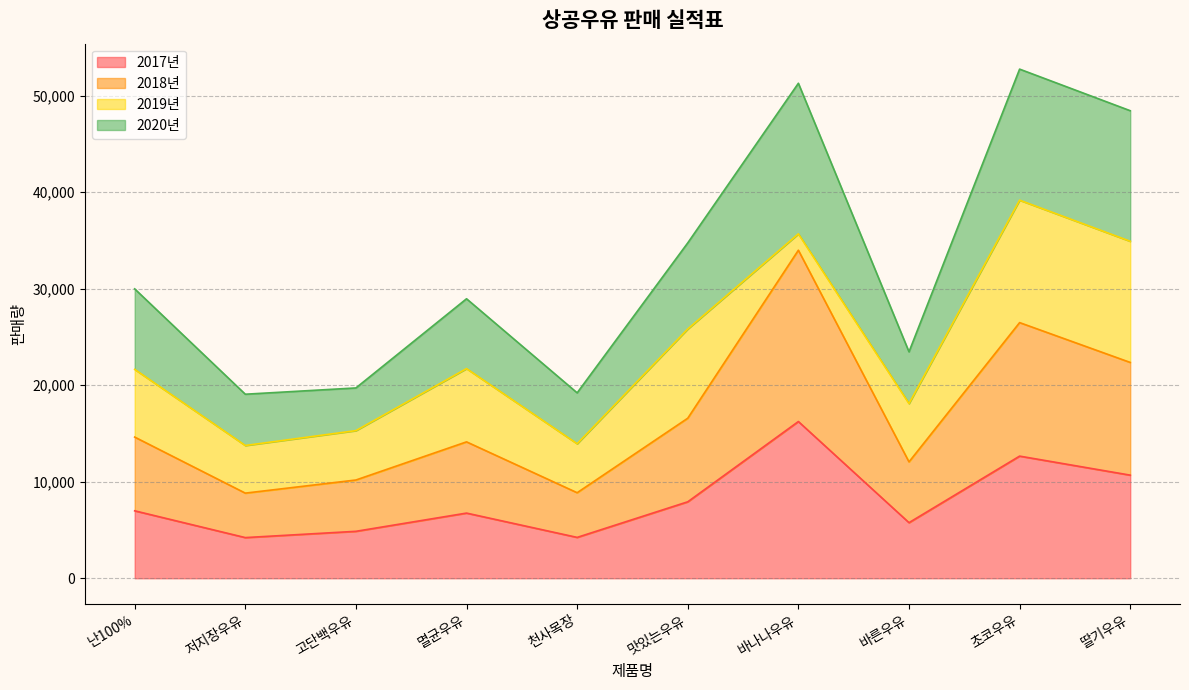

Is it true that 2017년 equals 3543 at 바른우유?

False